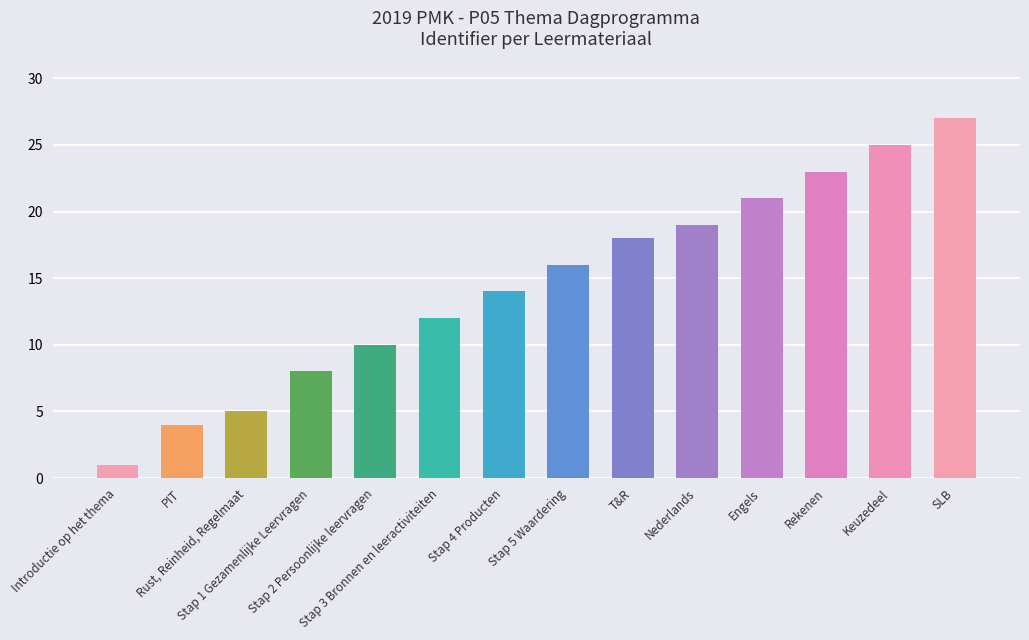

The chart shows a value of 8 at Stap 1 Gezamenlijke Leervragen. True or false?

True